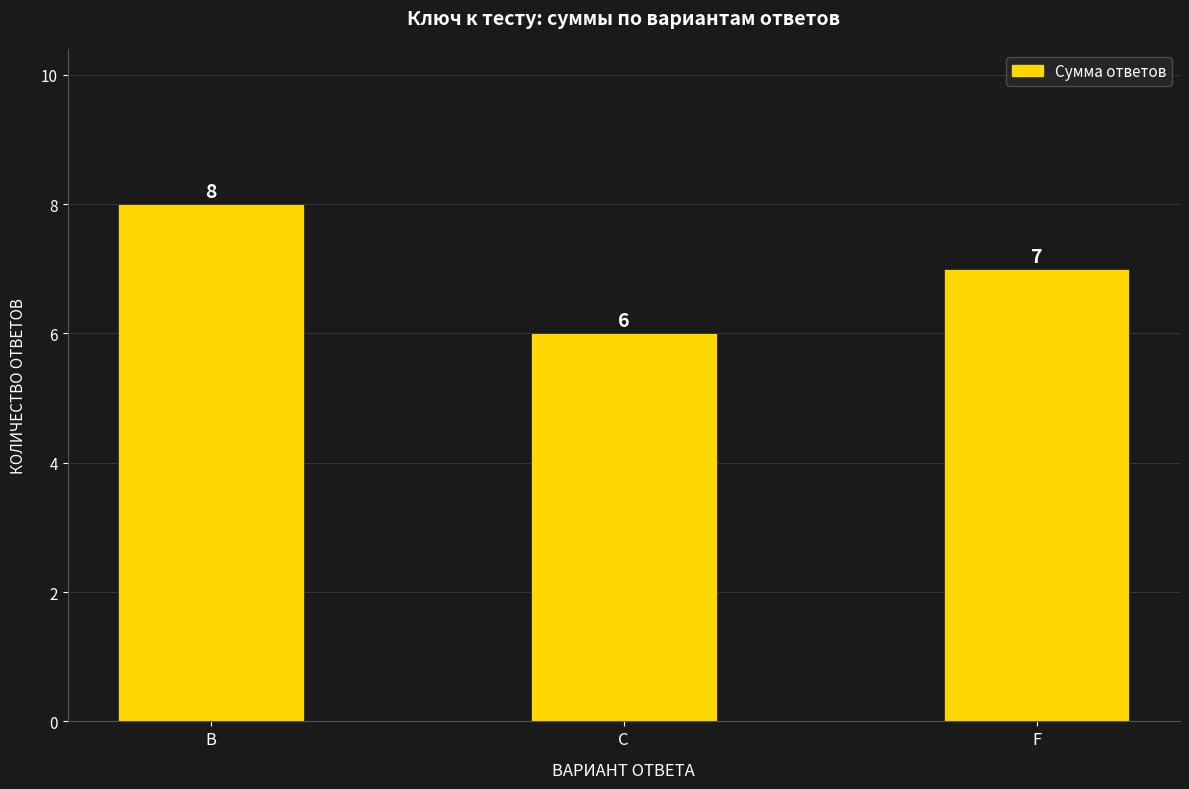

How many bars are there in total?

3